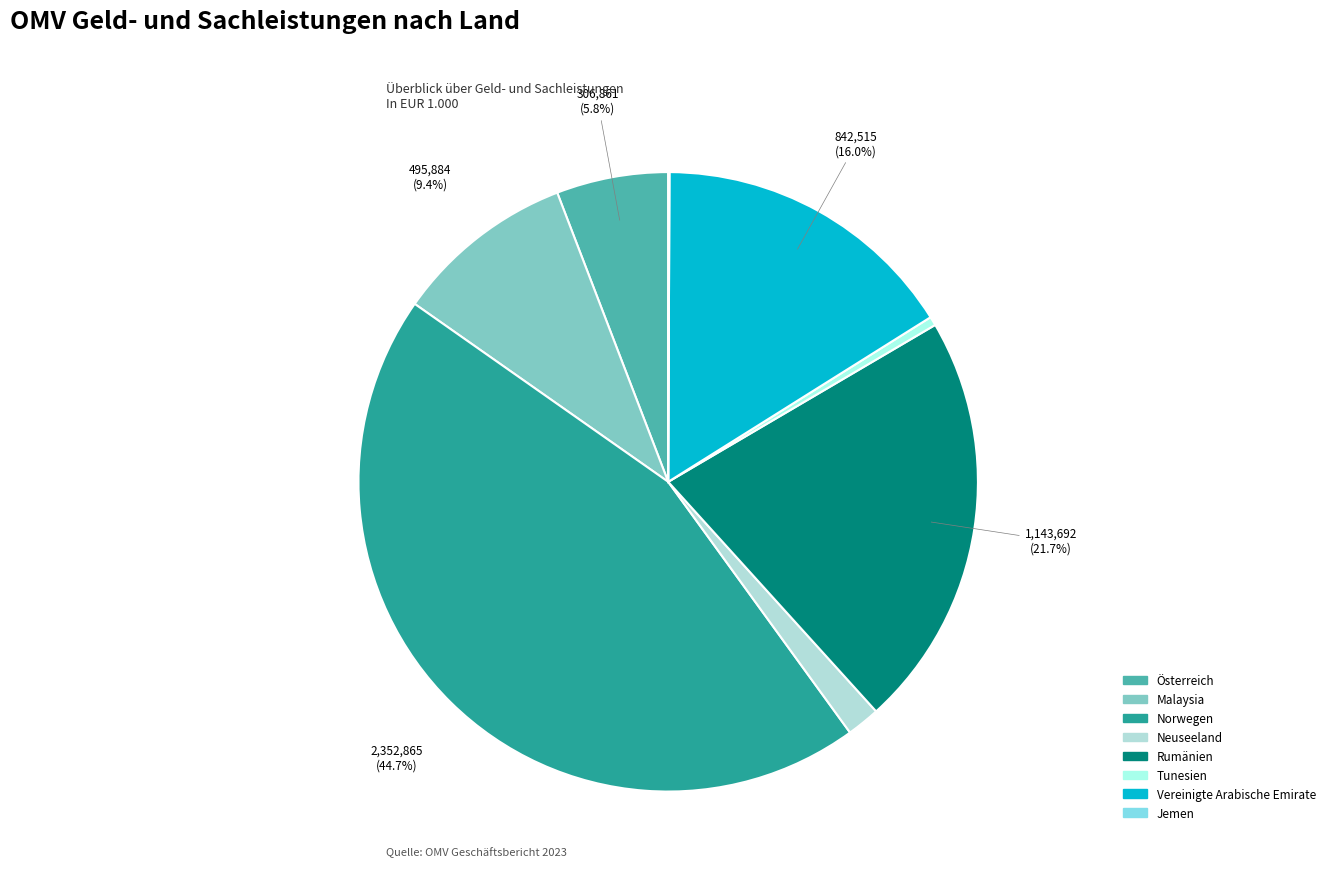

Which slice is the smallest?

Jemen